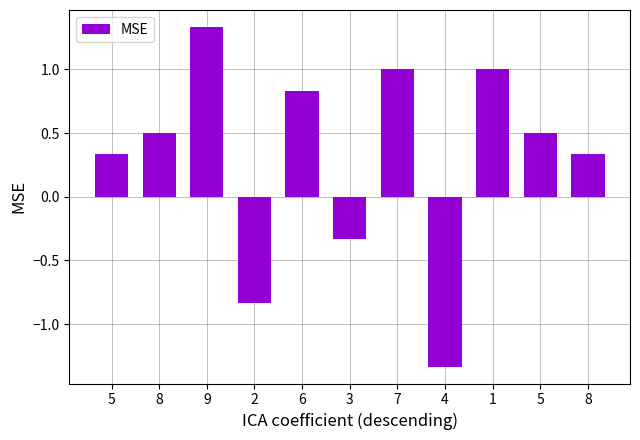

The value at 5 is 0.7. True or false?

False